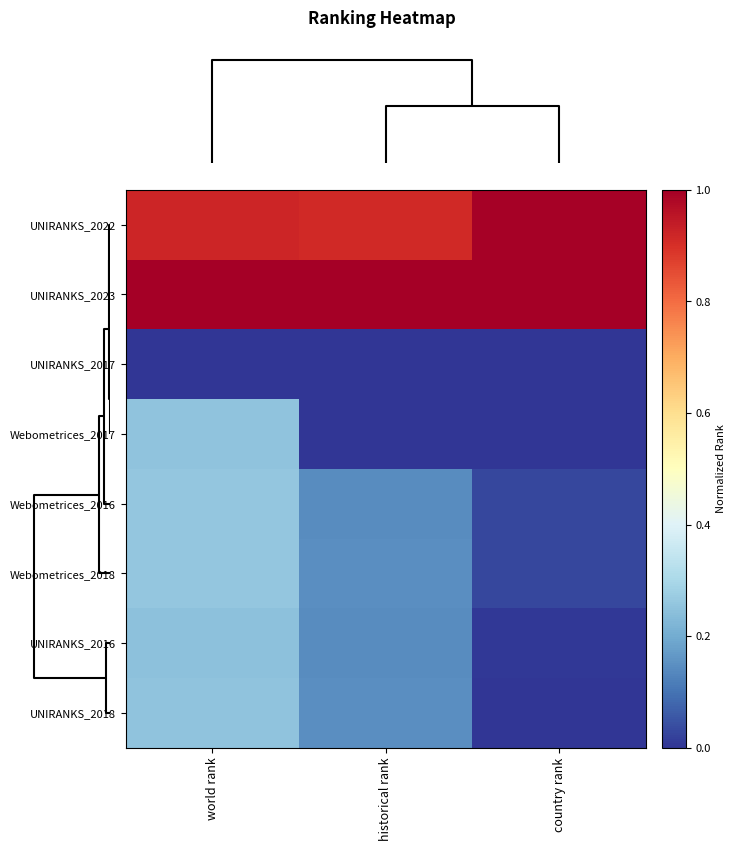

At which category does the chart reach its minimum across all series?

world rank